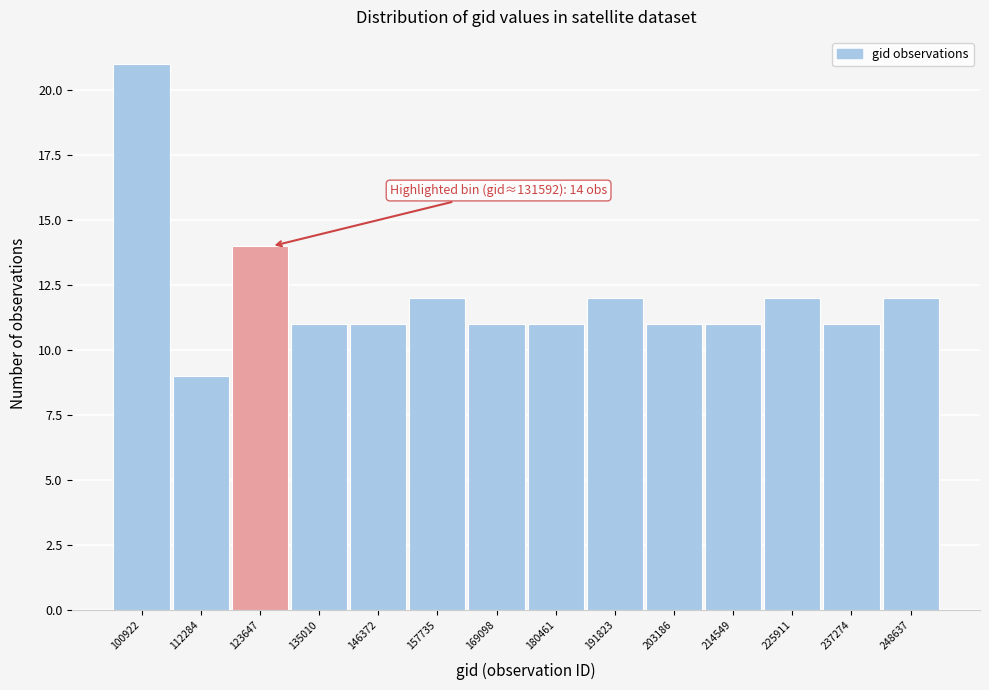

Reading right to left, what are all the values shown in this chart?

12	11	12	11	11	12	11	11	12	11	11	14	9	21